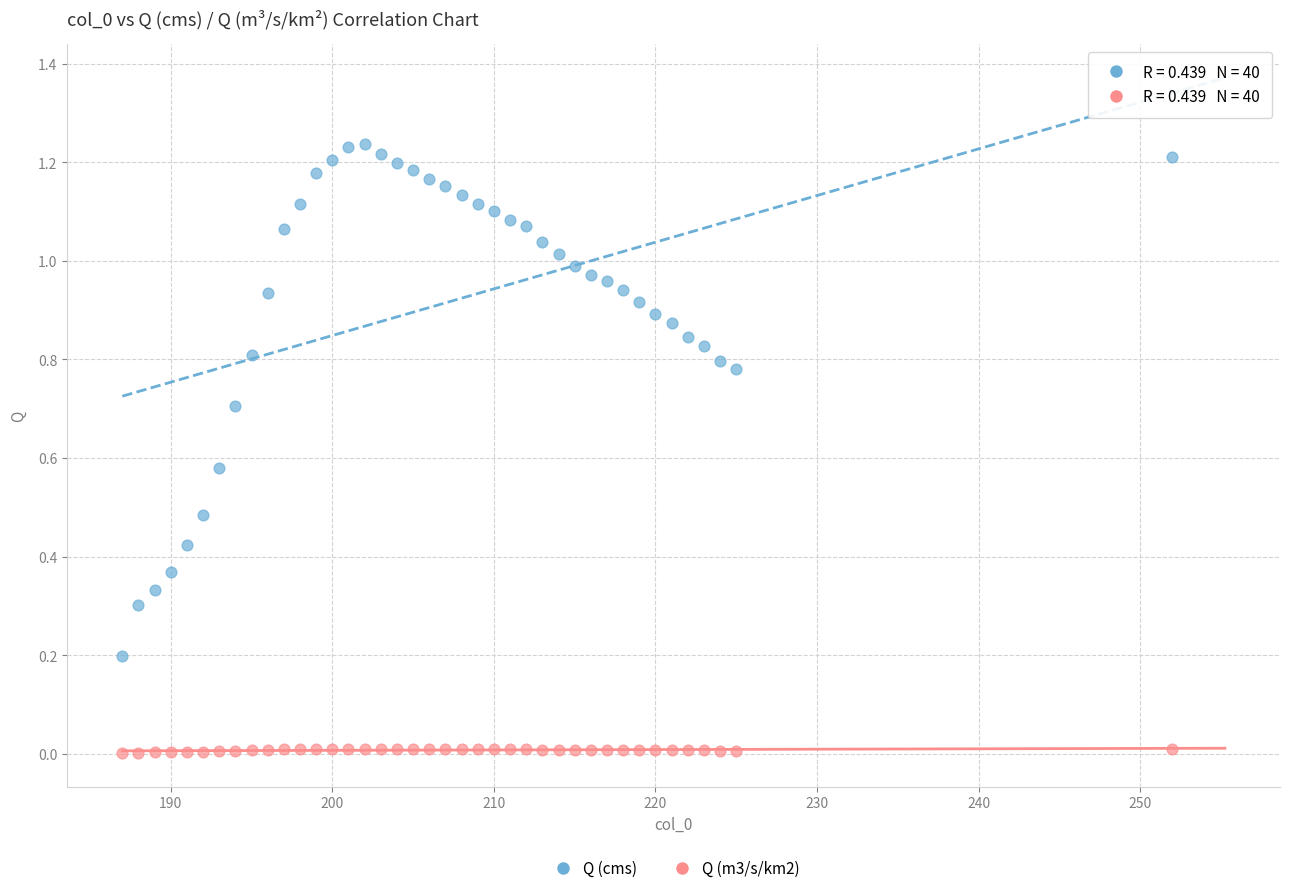

What is the X range (max minus min) for the scatter plot?

65.0